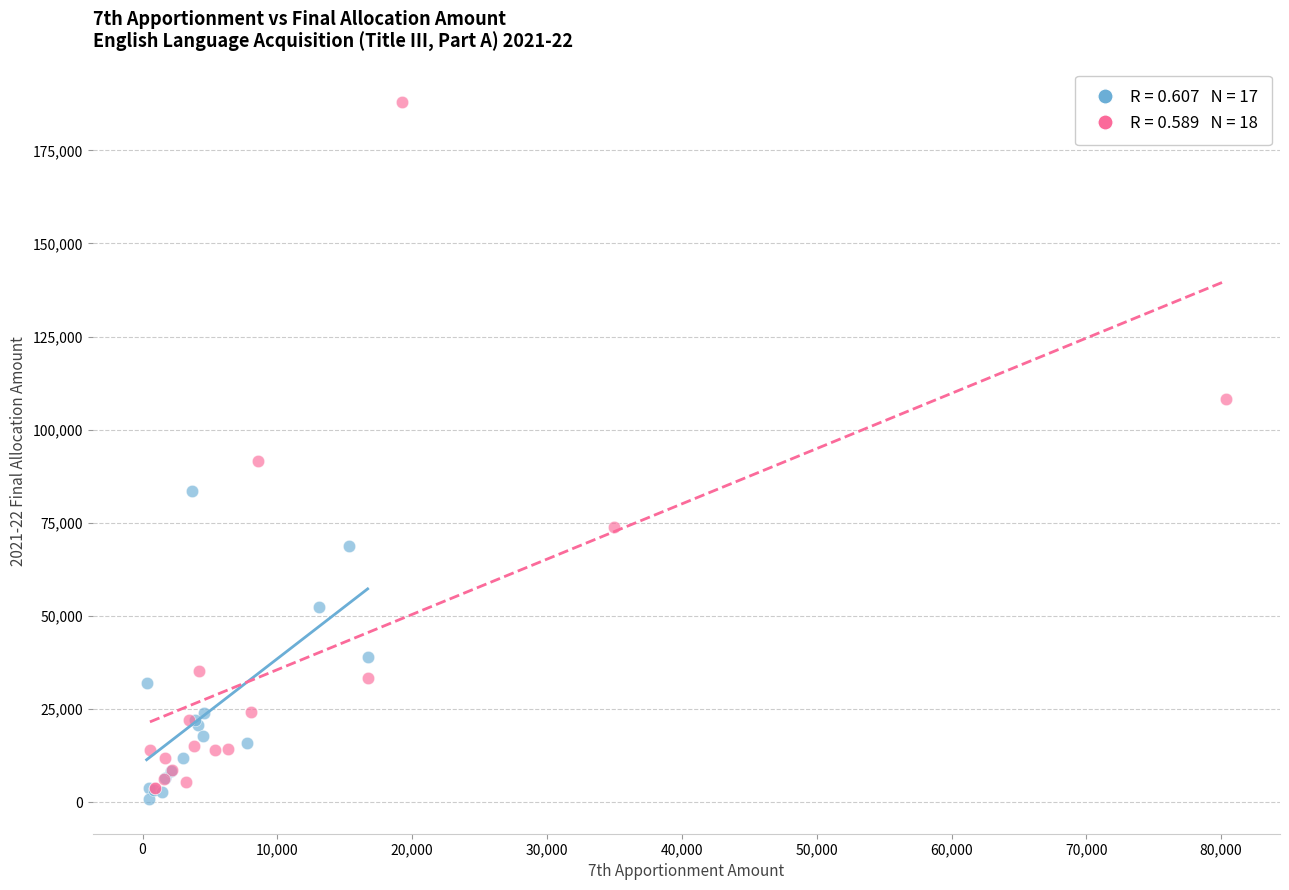

Which series contains the highest Y value?

Charter/Other LEAs